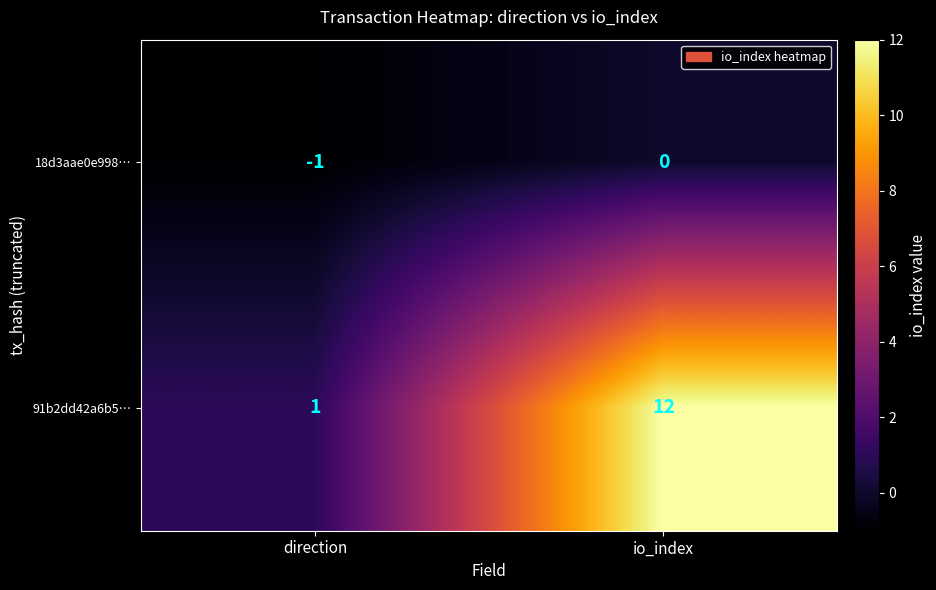

Reading left to right, extract all data points from this chart.

18d3aae0e998…: -1	0
91b2dd42a6b5…: 1	12